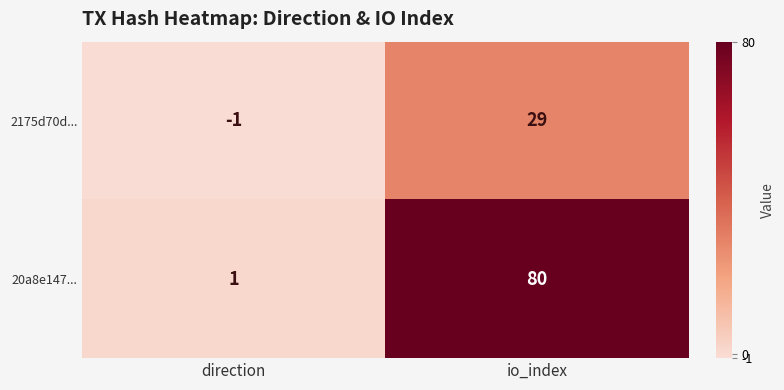

Reading left to right, list all the values displayed in this chart.

2175d70d...: direction=-1	io_index=29
20a8e147...: direction=1	io_index=80